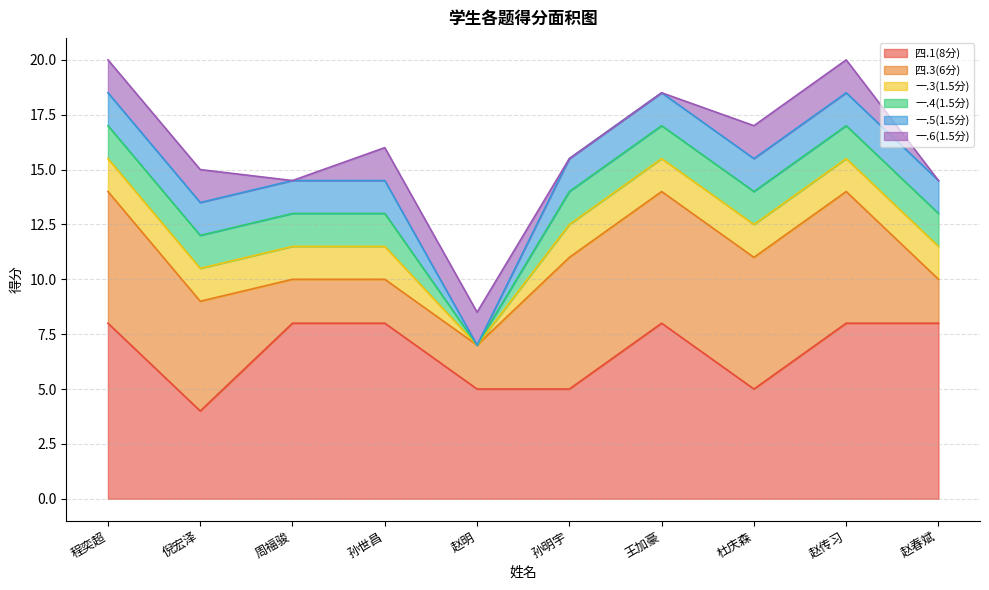

What is the average value of the 一.3(1.5分) series?

1.4